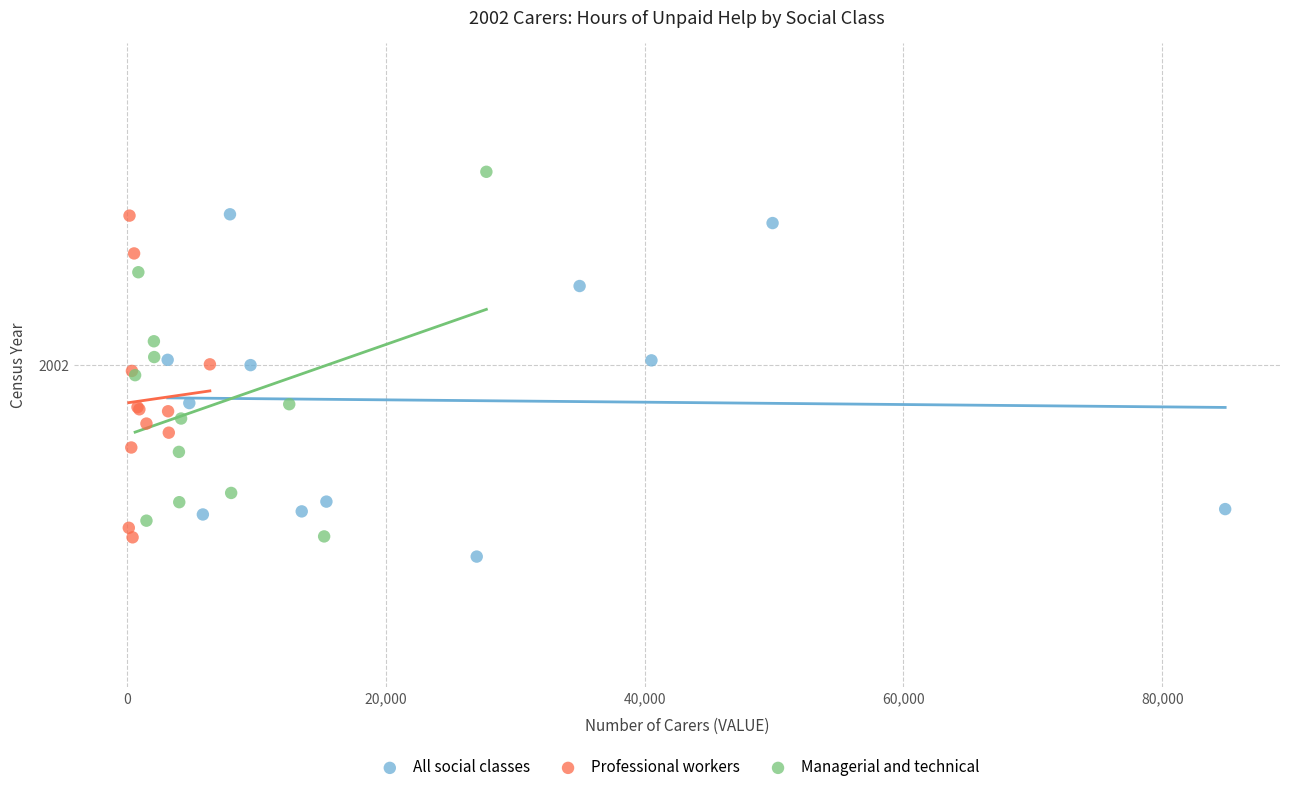

What are all the series names shown in the legend?

All social classes, Professional workers, Managerial and technical